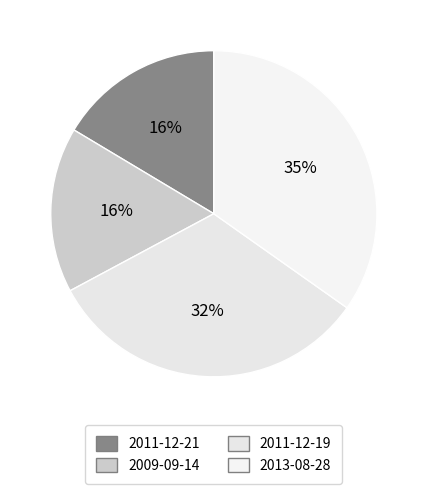

Count the number of slices in the pie.

4